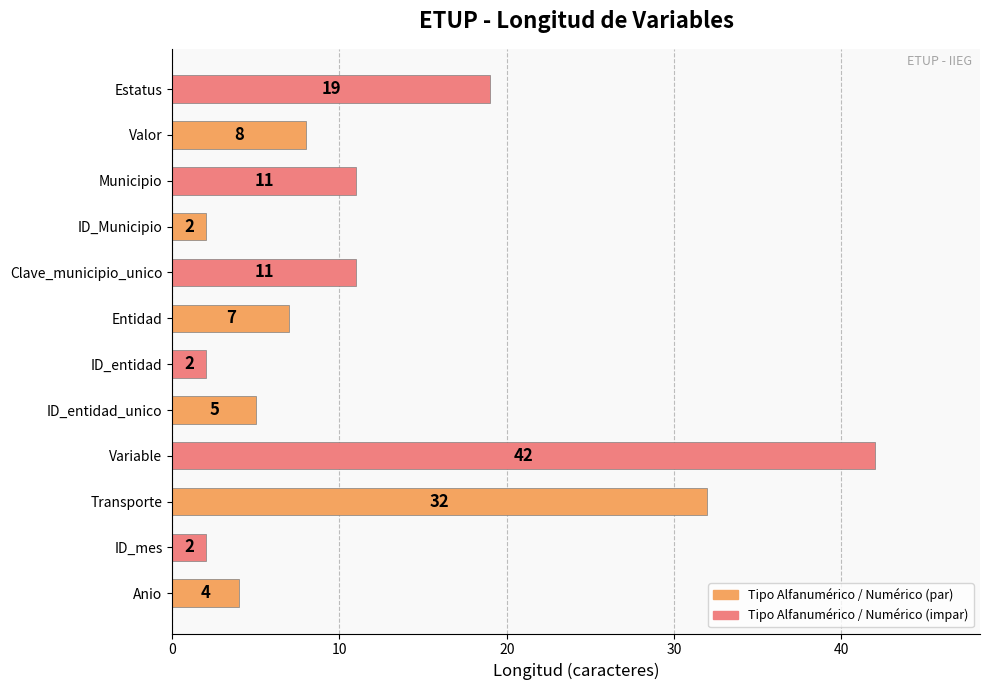

Reading bottom to top, what are all the values shown in this chart?

4	2	32	42	5	2	7	11	2	11	8	19